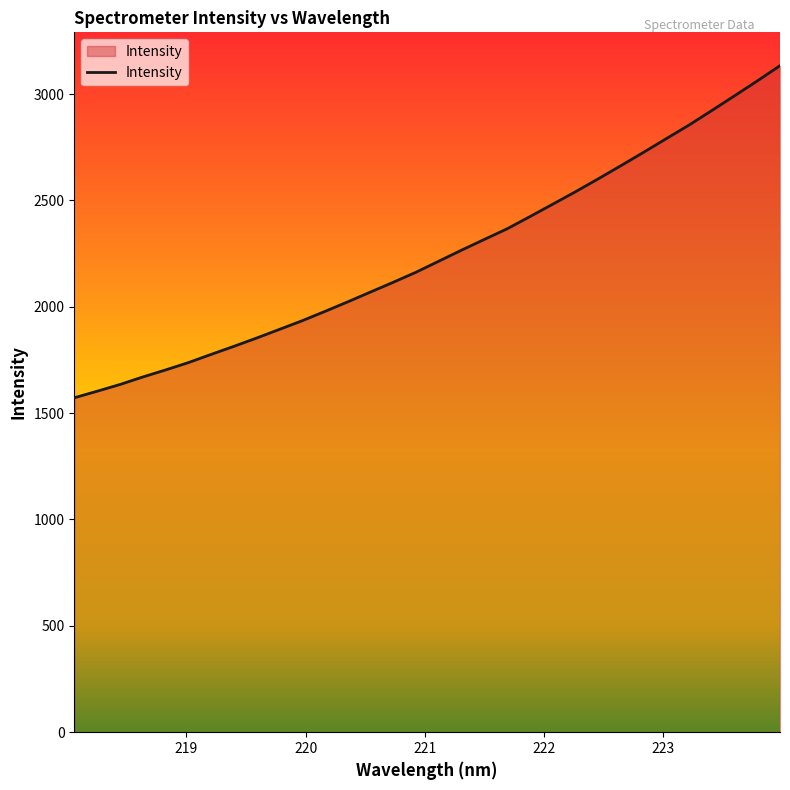

What is the smallest value displayed?

1572.2